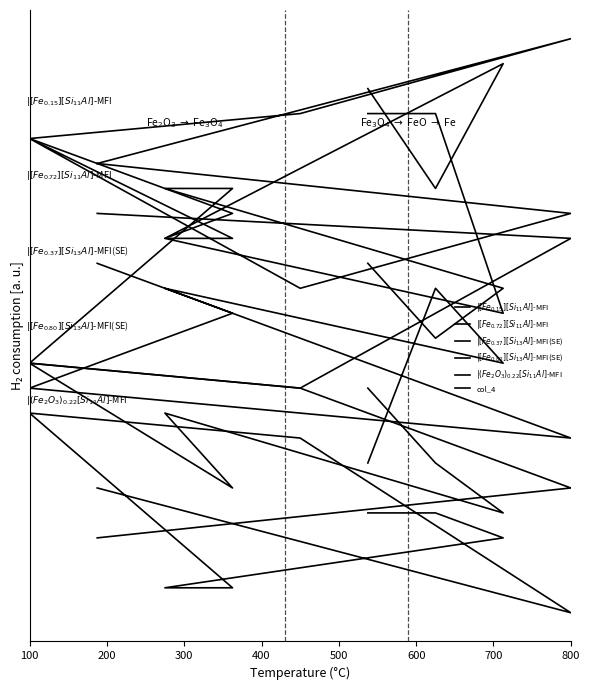

How many lines are shown in the chart?

6